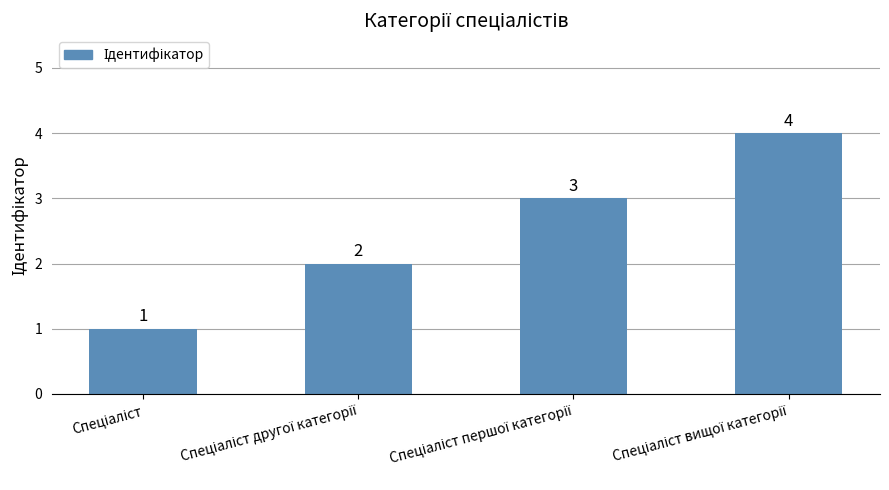

What is the maximum value shown in the chart?

4